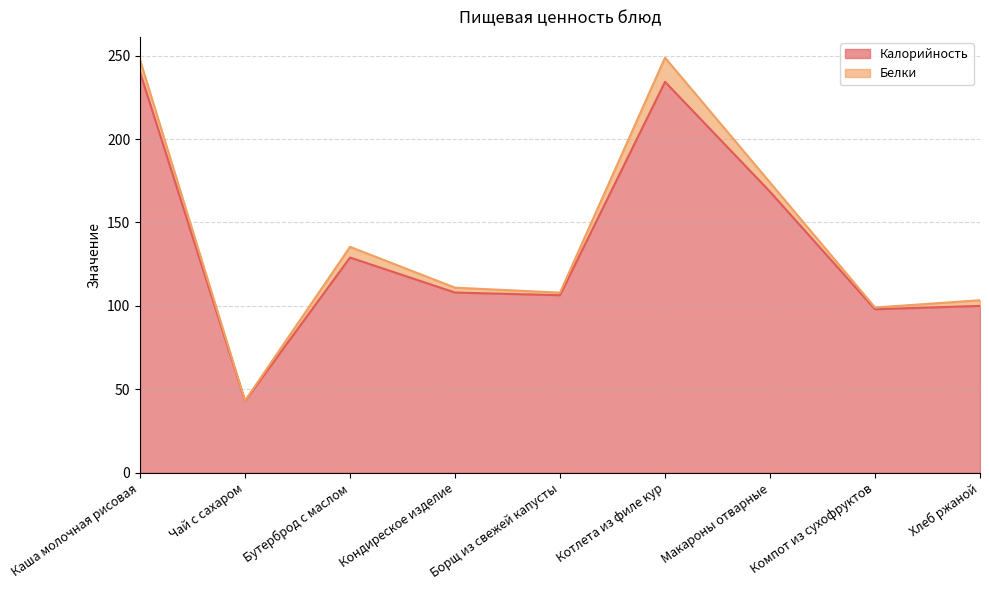

How many lines are shown in the chart?

2